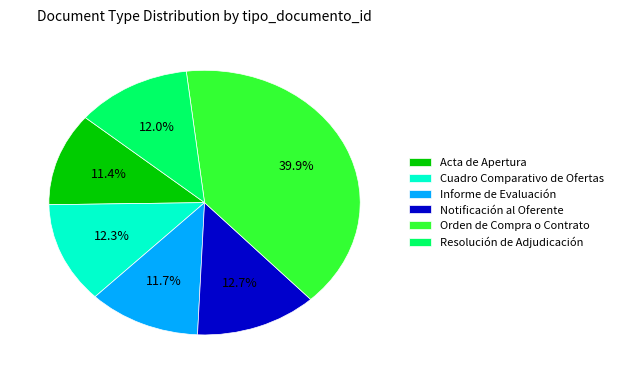

What is the ratio of the value at Notificación al Oferente to the value at Orden de Compra o Contrato?

0.3